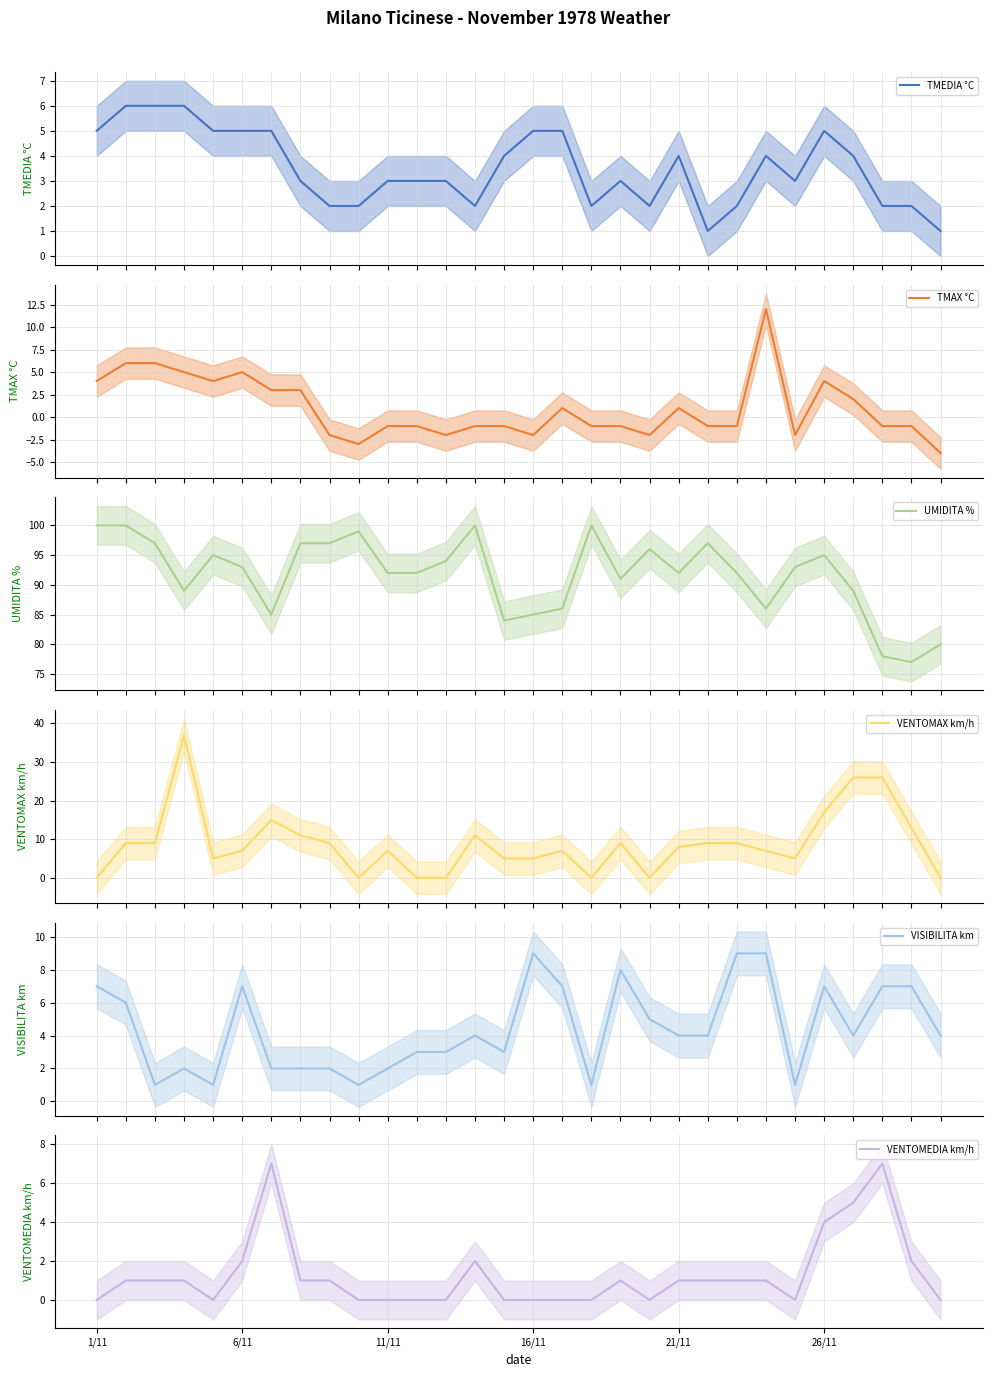

The TMEDIA °C series shows 2 at 28. True or false?

True